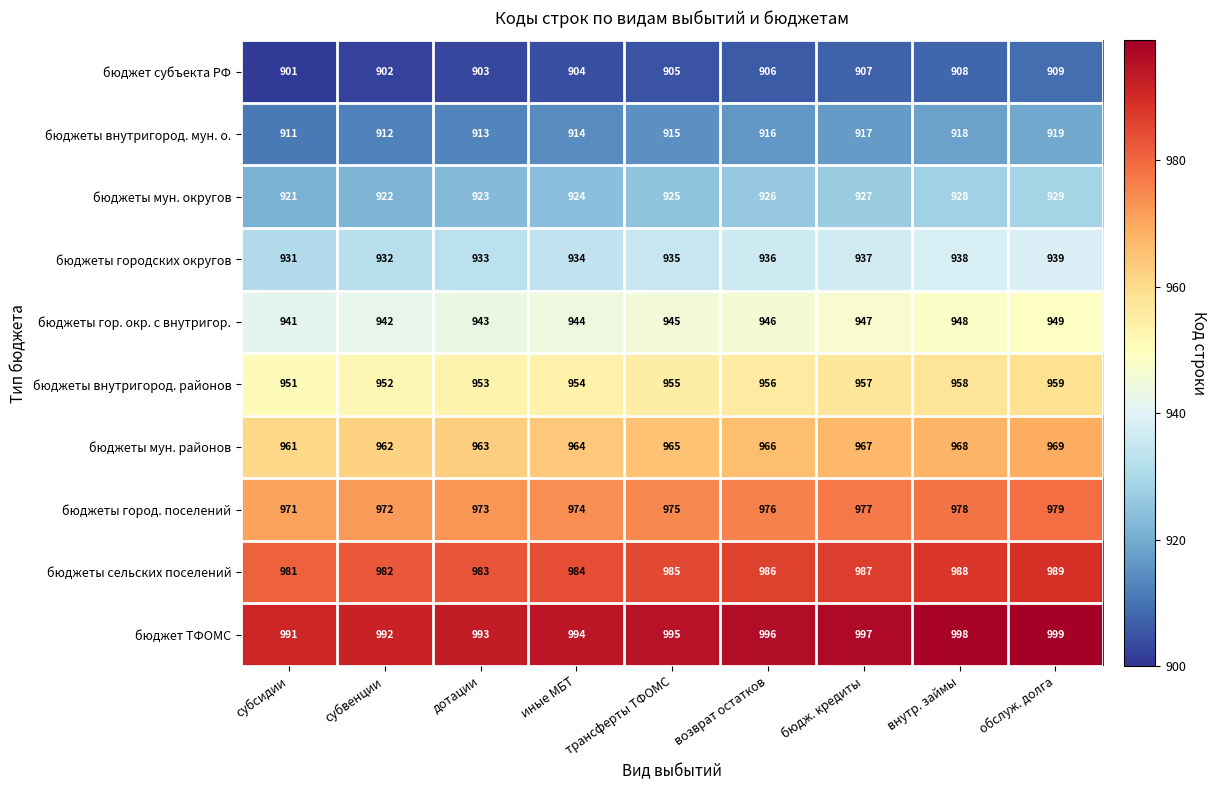

What is the difference between the highest and lowest values at бюдж. кредиты?

90